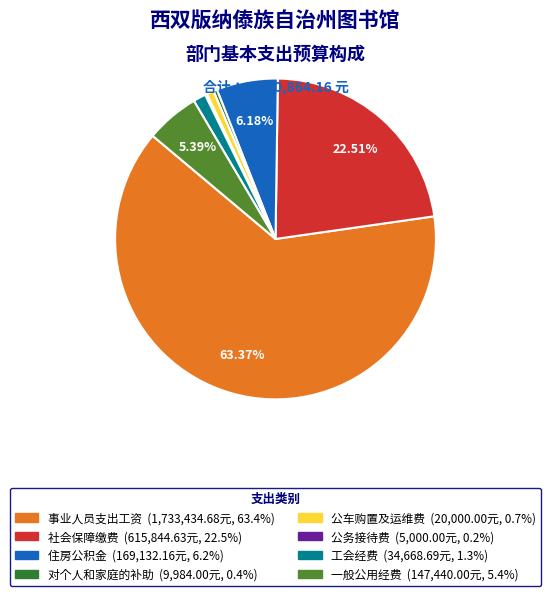

To the nearest percent, what is the difference between the 住房公积金 and 公车购置及运维费 slice percentages?

5%